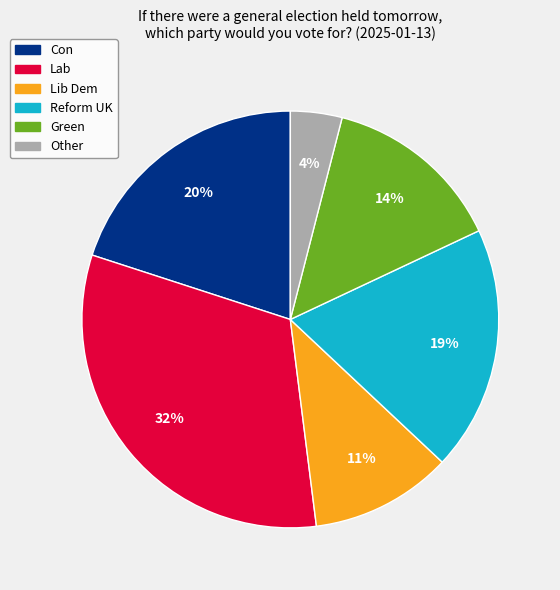

Rank the categories by value from highest to lowest.

Lab, Con, Reform UK, Green, Lib Dem, Other